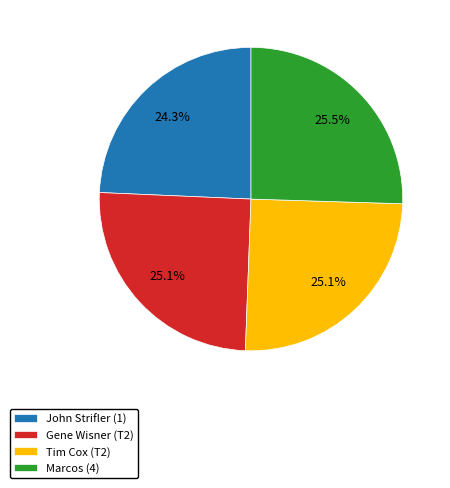

To the nearest percent, what percentage of the pie is Gene Wisner (T2)?

25%